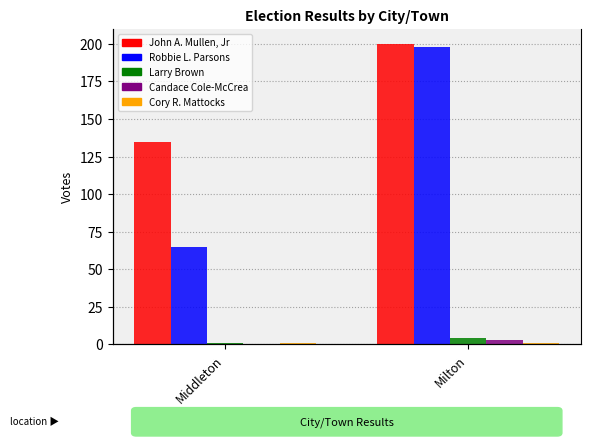

What are all the series names shown in the legend?

John A. Mullen, Jr, Robbie L. Parsons, Larry Brown, Candace Cole-McCrea, Cory R. Mattocks